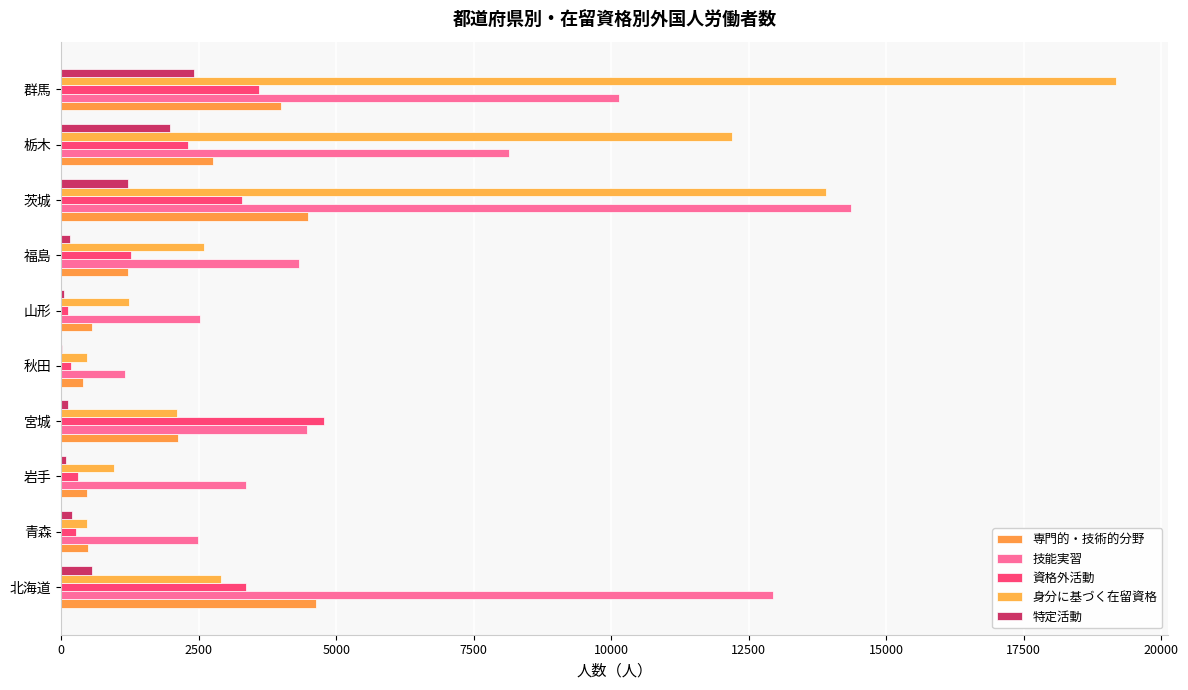

What is the average value of the 専門的・技術的分野 series?

2110